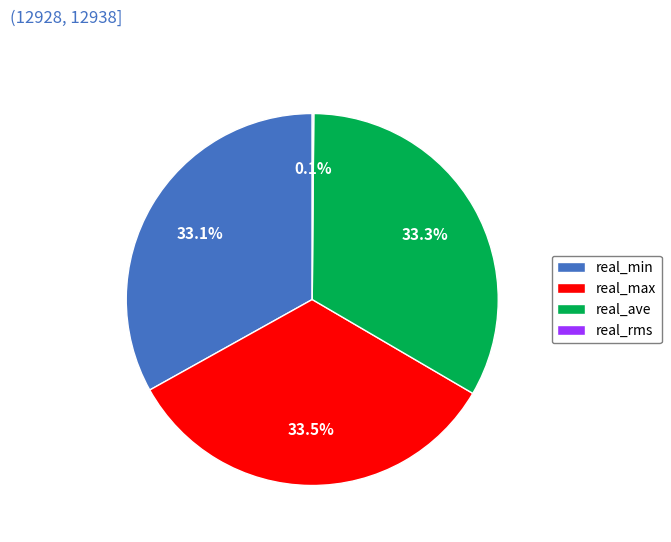

What portion of the pie excludes real_ave?

66.7%